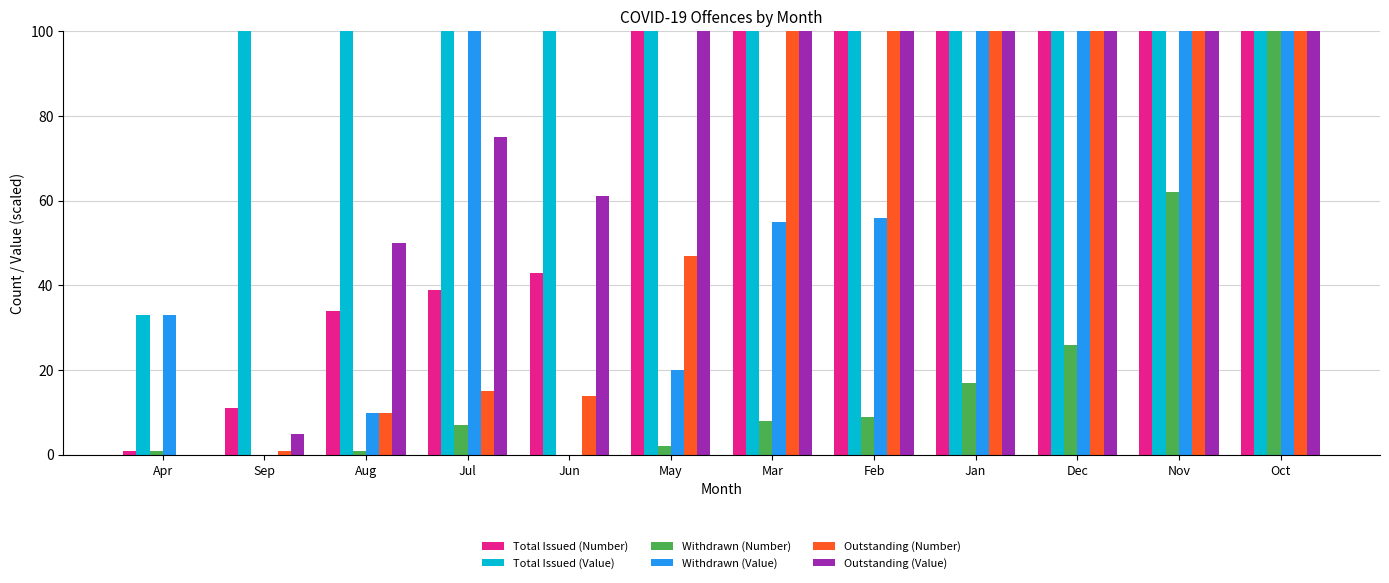

What is the label of the 9th bar from the left?

Jan